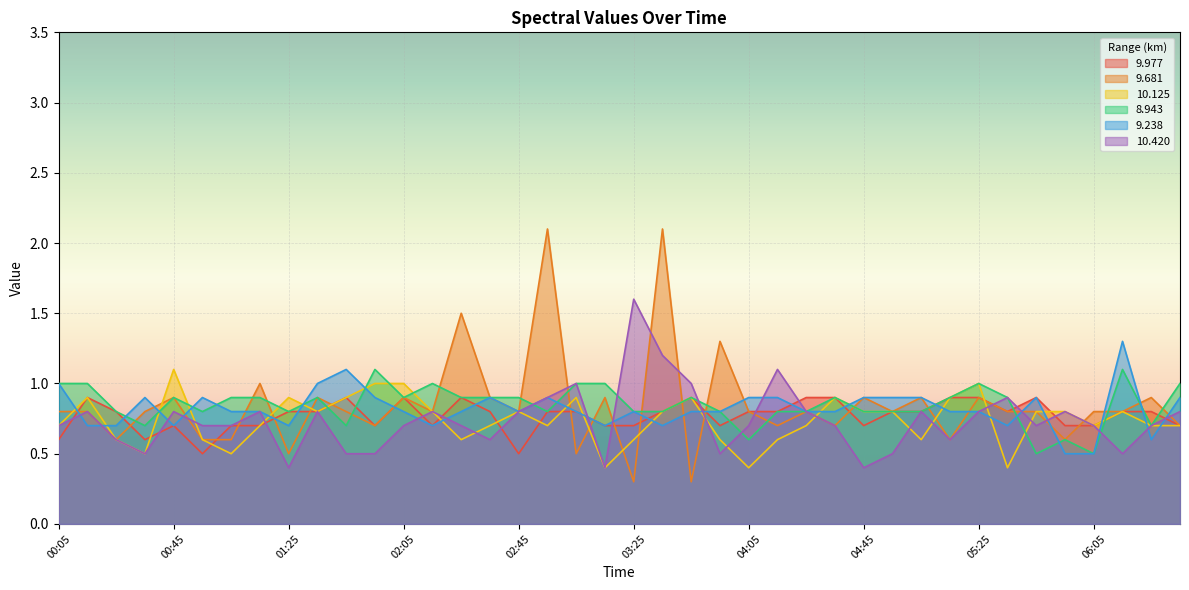

True or false: 9.681 has a value of 1.2 at 05:05.

False